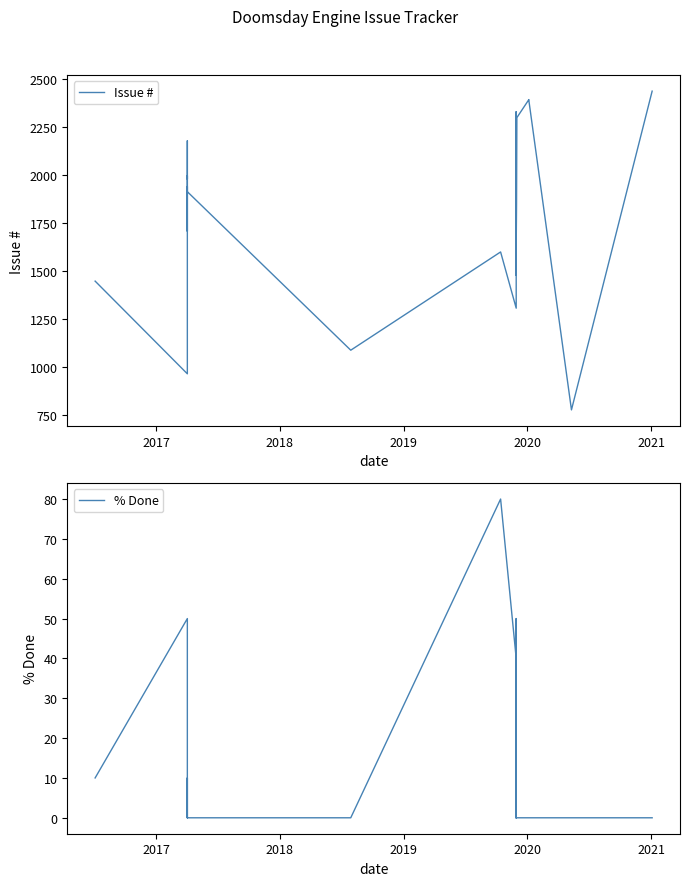

Which series has the widest spread of values?

Issue #